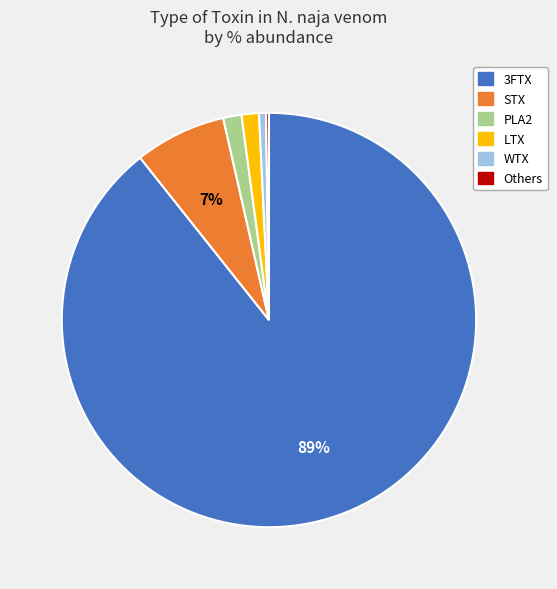

Does any single category account for the majority?

Yes